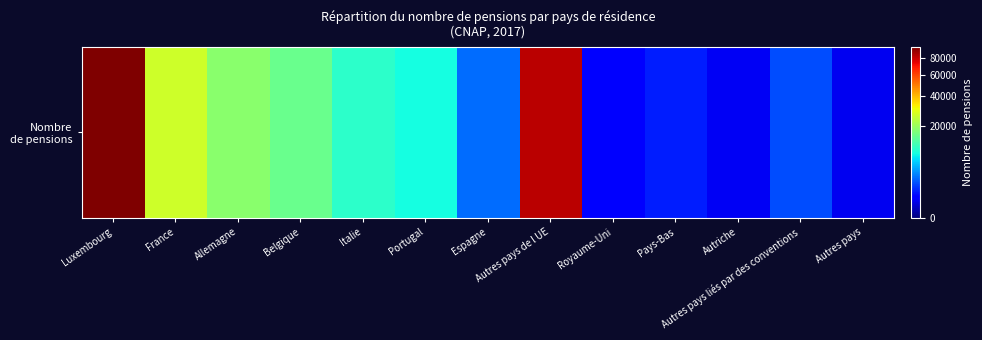

Between Autriche and Allemagne, which is larger?

Allemagne